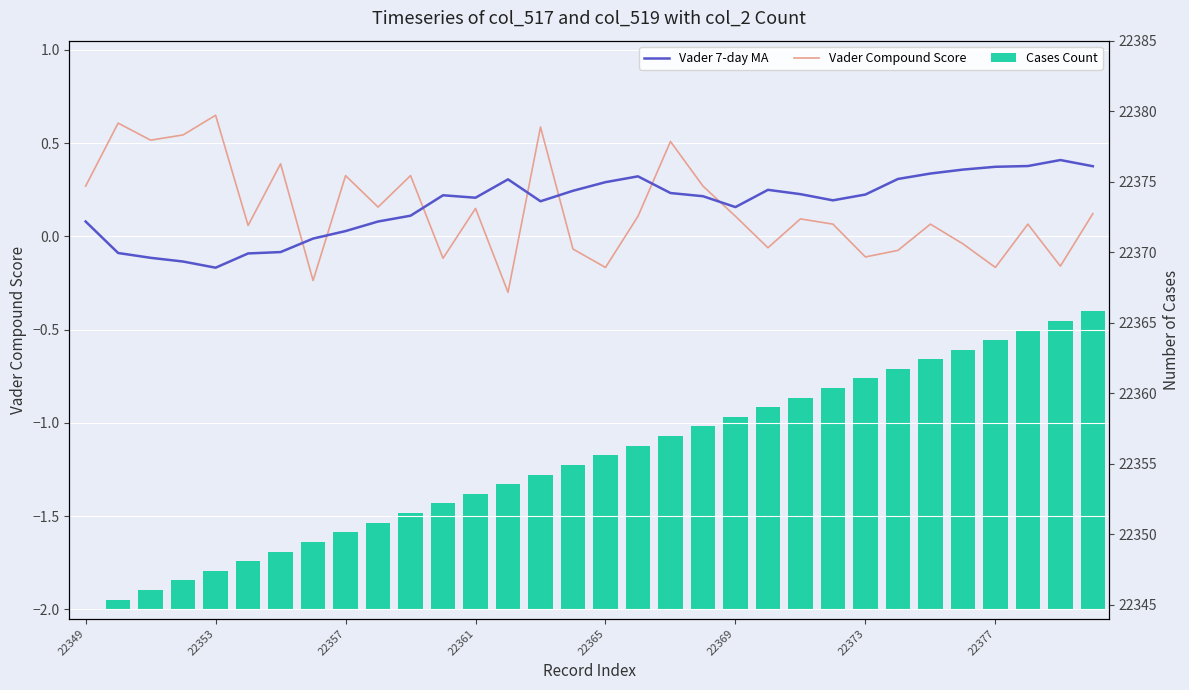

What position from the left is 14?

15